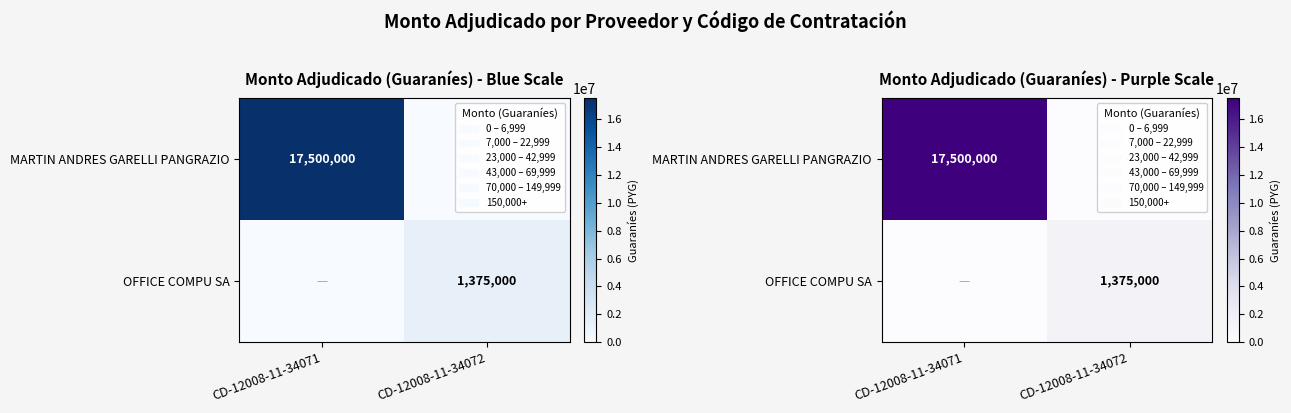

What is the maximum value for OFFICE COMPU SA?

1375000